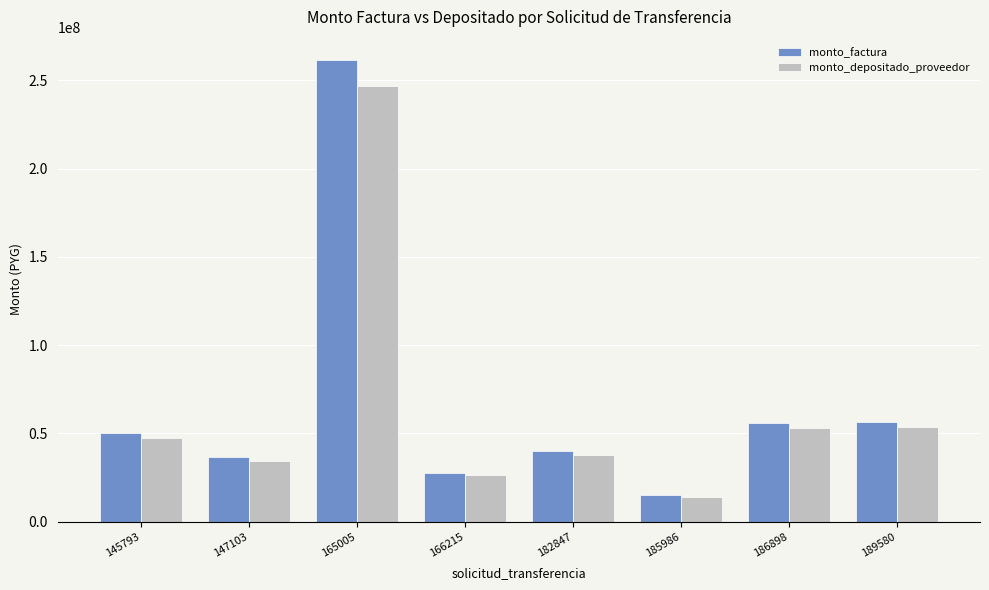

Which series has the widest spread of values?

monto_factura